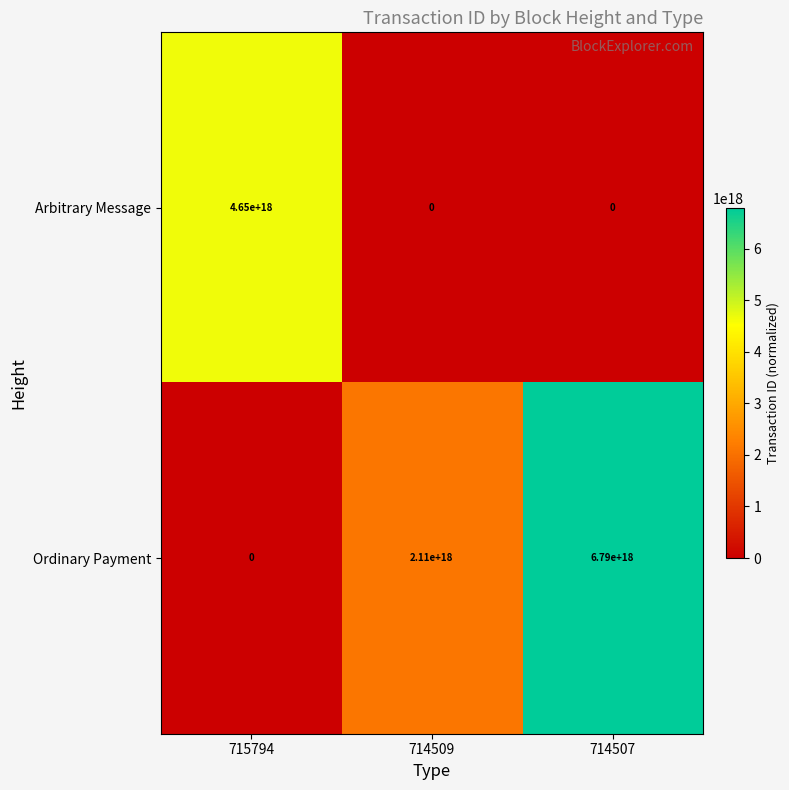

True or false: Ordinary Payment has a value of 1439177371622488320 at 714509.

False